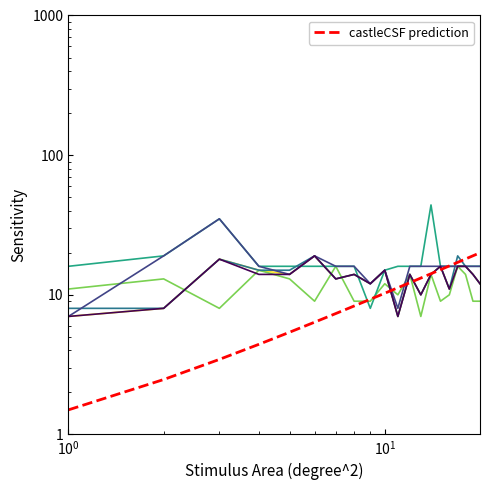

At how many categories does at least one series exceed 33?

2